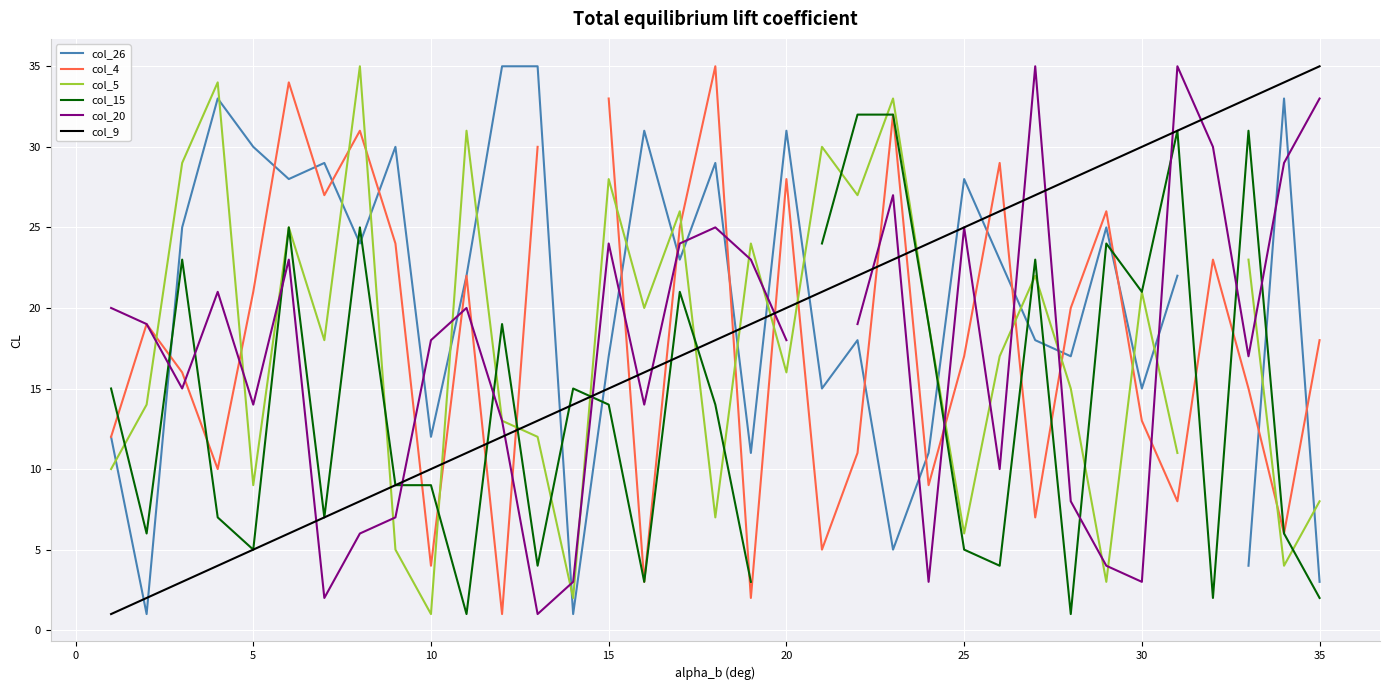

Is it true that col_9 equals 6 at 10?

False